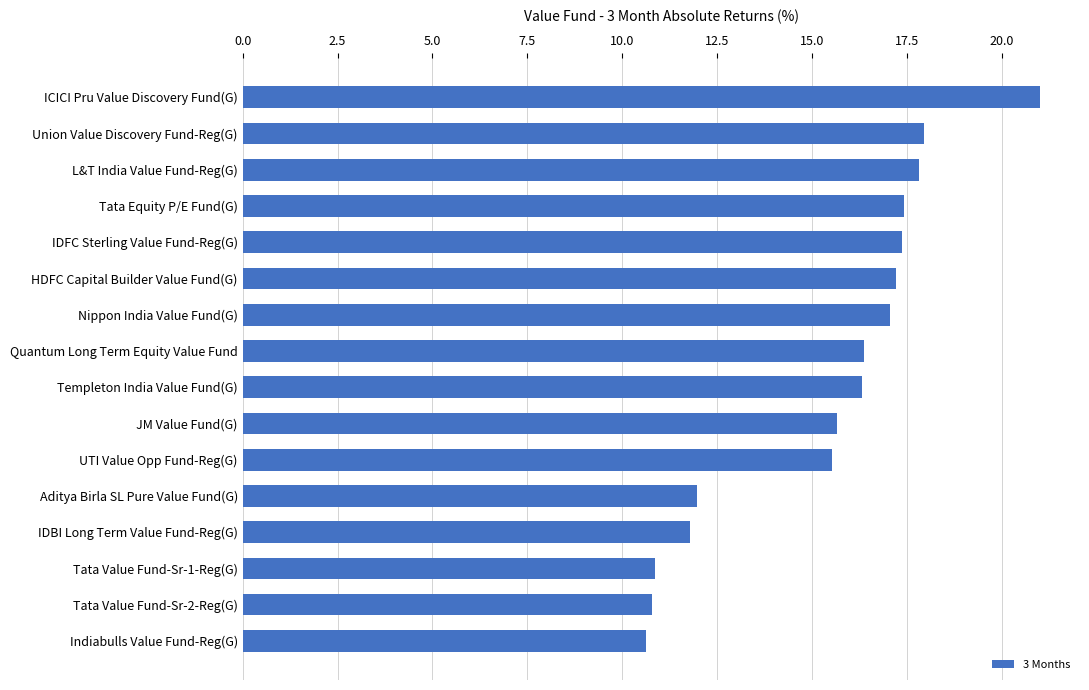

Read the value at JM Value Fund(G).

15.7